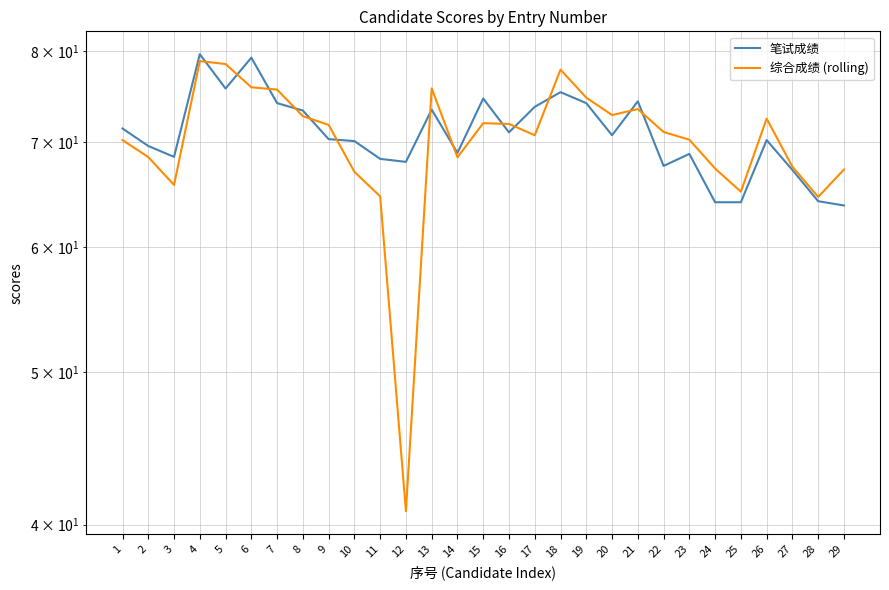

The value of 综合成绩 (rolling) at 15 is 72.0. True or false?

True